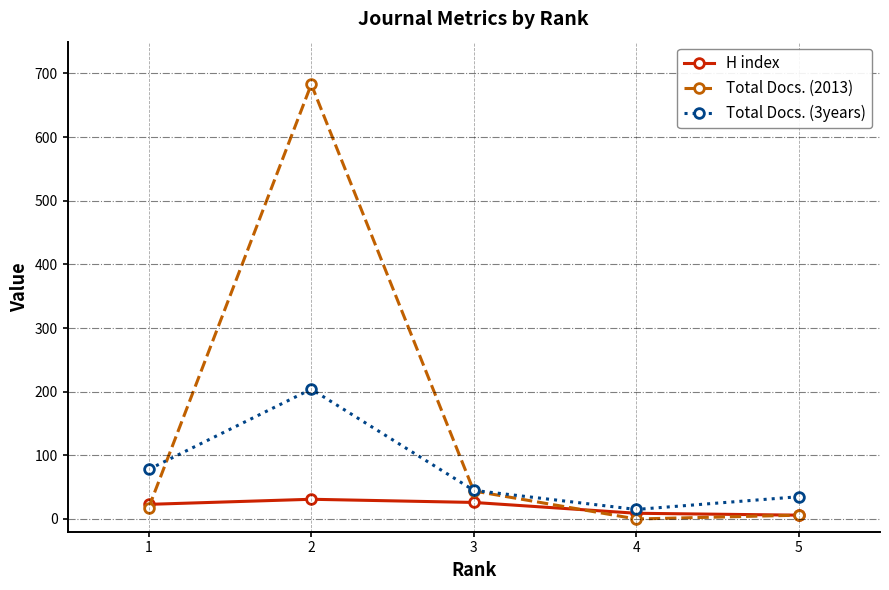

How many interior local peaks does the Total Docs. (3years) series have?

1